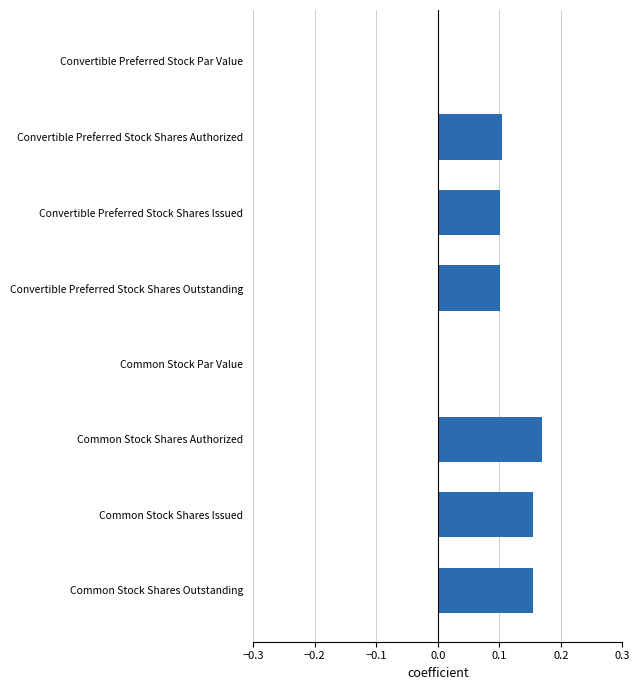

What is the sum of all values?

0.8